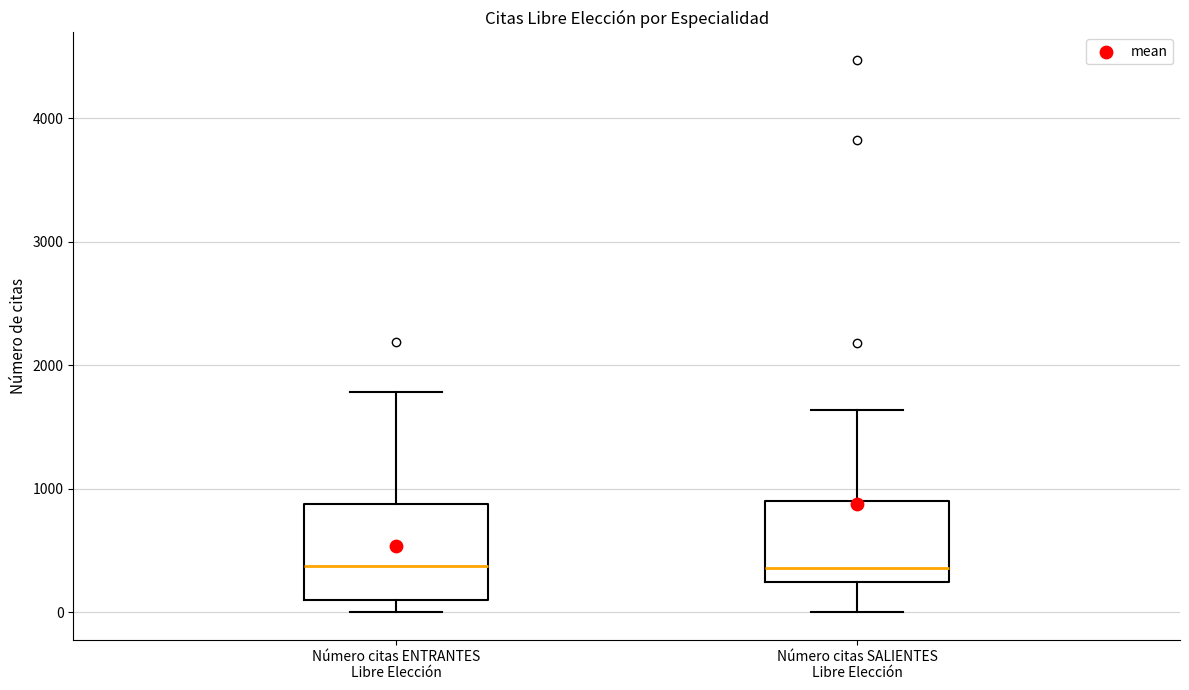

Reading left to right, read every box against the y-axis: the position of its median line, the range the box covers, and the ends of its whiskers. The values are not printed on the chart, so give them approximately, as read against the axis.

Número citas ENTRANTES Libre Elección: median 400, box 100 to 900, whiskers 0 to 1800
Número citas SALIENTES Libre Elección: median 400, box 300 to 900, whiskers 0 to 1600